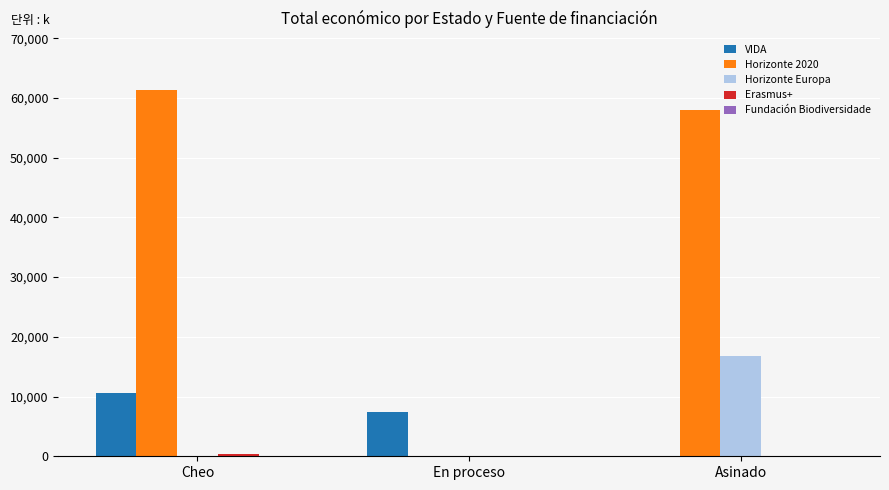

What is the sum of all Horizonte 2020 values?

119311.2